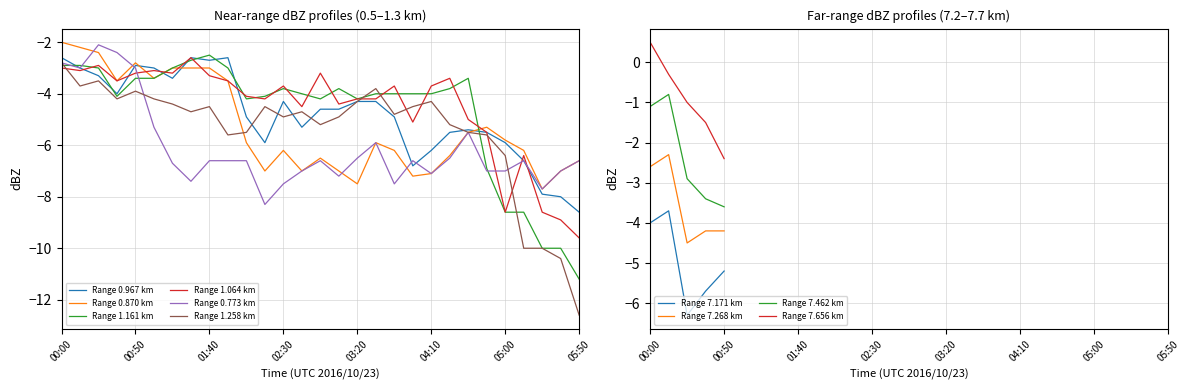

The value of 1.064 at 03:00 is -6.7. True or false?

False